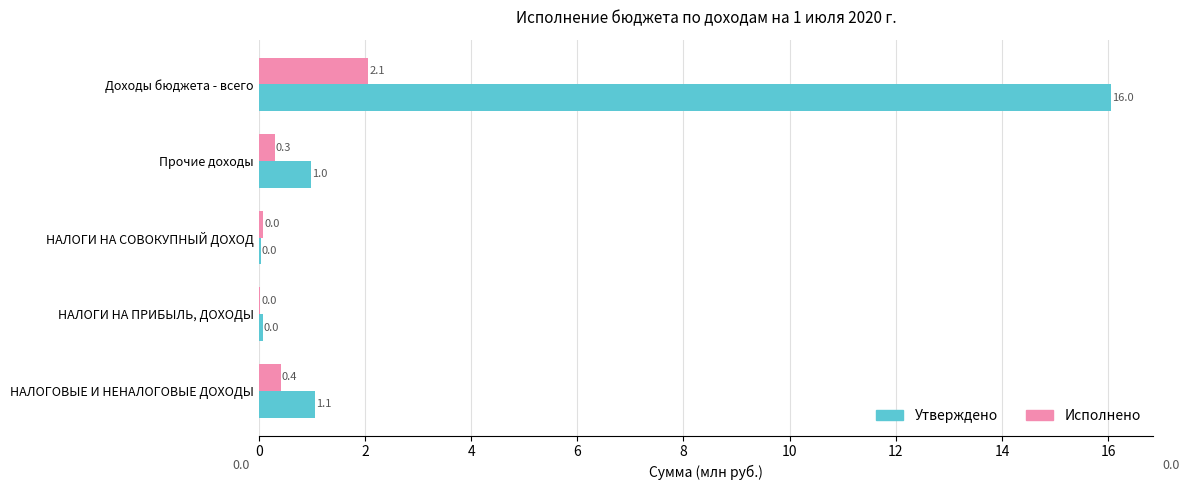

At which label is Утверждено closest to 8?

НАЛОГОВЫЕ И НЕНАЛОГОВЫЕ ДОХОДЫ